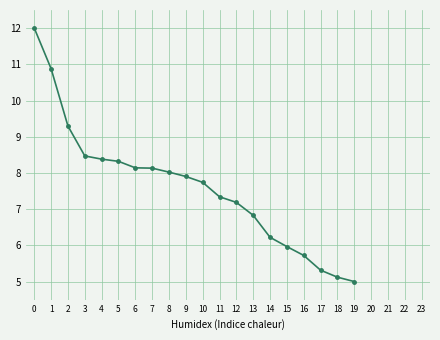

At which label is the value closest to 8?

8